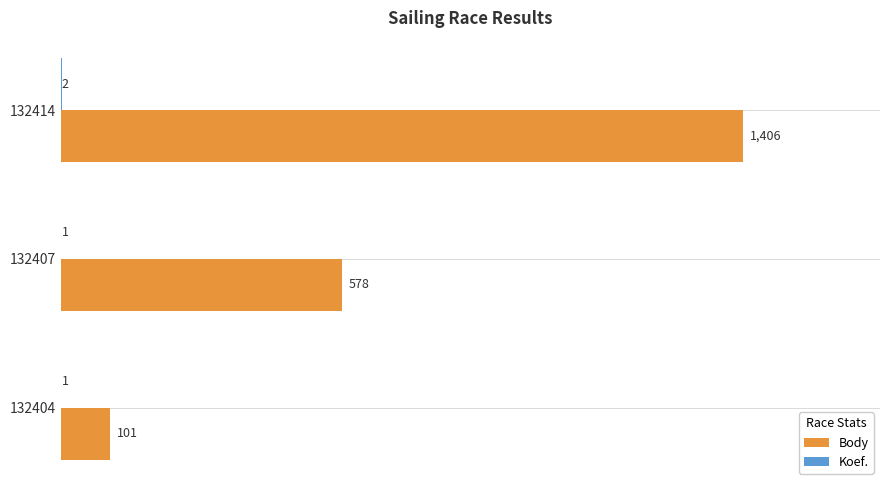

Which series changed the most between 132407 and 132414?

Body